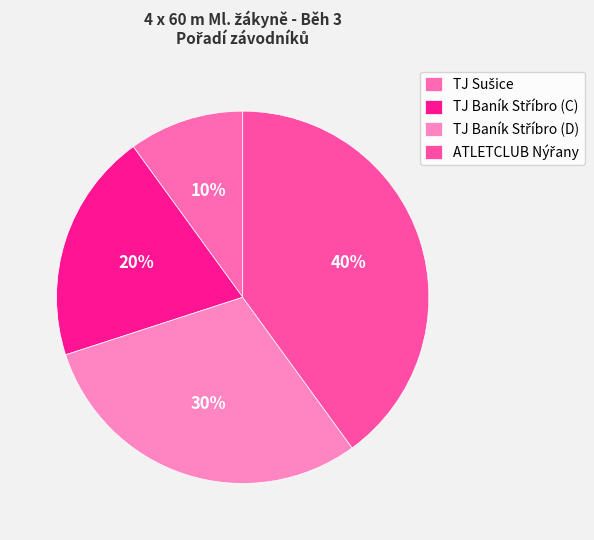

Count the number of slices in the pie.

4